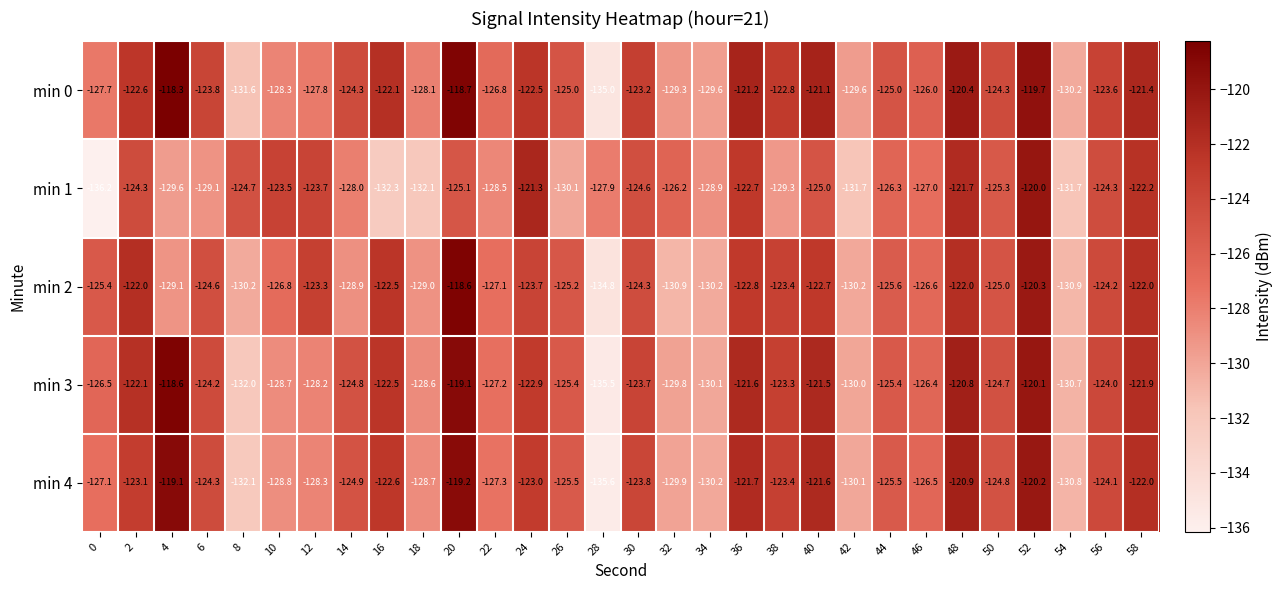

What is the sum of the min 2 values at 56 and 46?

-250.8